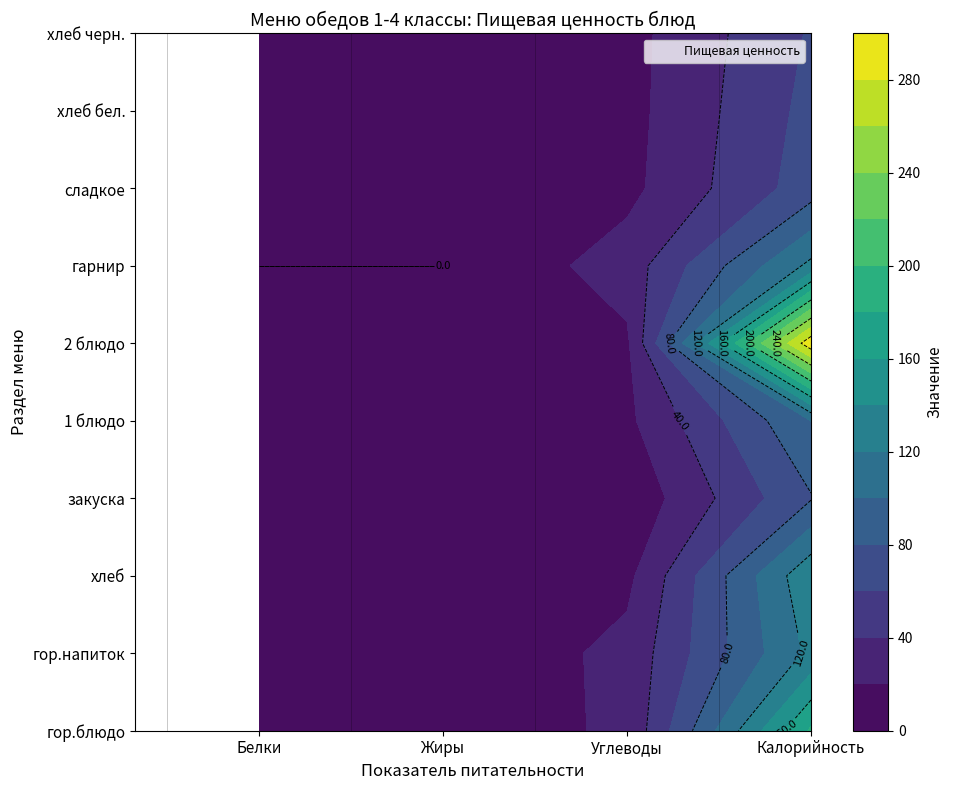

Reading left to right, extract all data points from this chart.

гор.блюдо: Белки=3.0	Жиры=8.6	Углеводы=23.2	Калорийность=183.0
гор.напиток: Белки=3.8	Жиры=0.7	Углеводы=26.0	Калорийность=125.0
хлеб: Белки=2.4	Жиры=7.5	Углеводы=14.9	Калорийность=136.0
закуска: Белки=1.1	Жиры=6.2	Углеводы=4.6	Калорийность=78.6
1 блюдо: Белки=2.9	Жиры=2.8	Углеводы=15.7	Калорийность=100.1
2 блюдо: Белки=16.2	Жиры=18.1	Углеводы=16.6	Калорийность=295.0
гарнир: Белки=0.0	Жиры=0.0	Углеводы=29.0	Калорийность=125.0
сладкое: Белки=2.4	Жиры=0.3	Углеводы=14.5	Калорийность=70.1
хлеб бел.: Белки=1.4	Жиры=0.3	Углеводы=13.4	Калорийность=66.0
хлеб черн.: Белки=1.7	Жиры=2.3	Углеводы=13.1	Калорийность=62.0